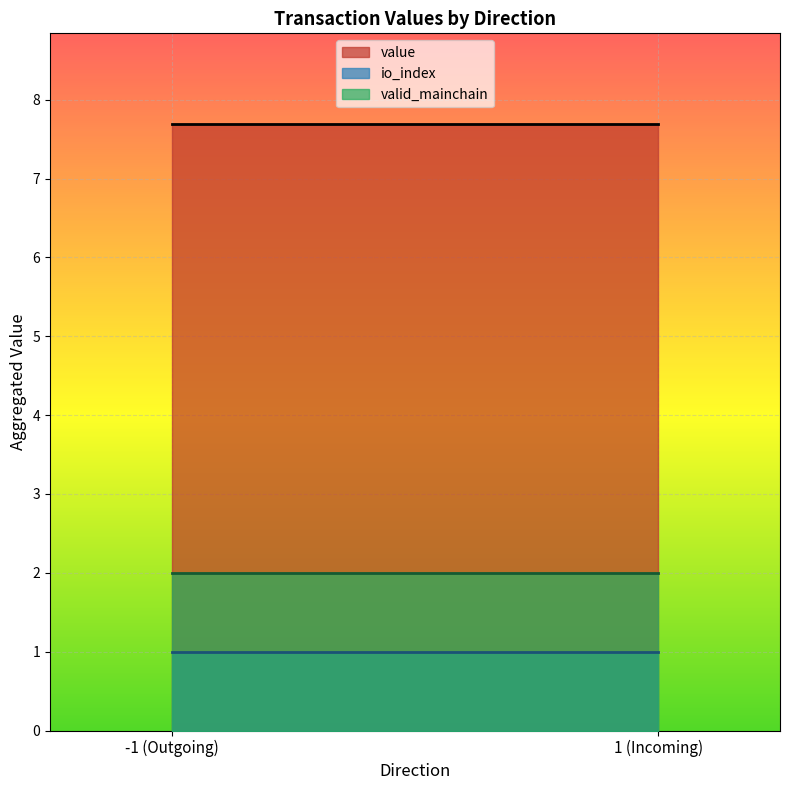

Is the value of io_index at 1 (Incoming) greater than the value of valid_mainchain at -1 (Outgoing)?

No